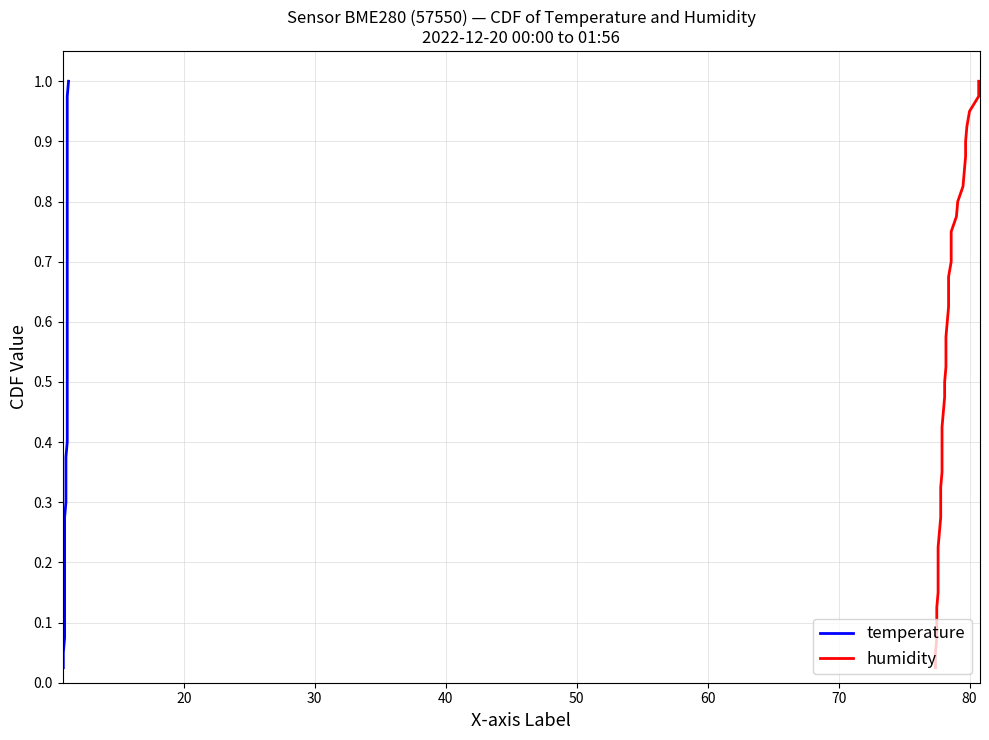

What is the greatest value displayed?

1.0